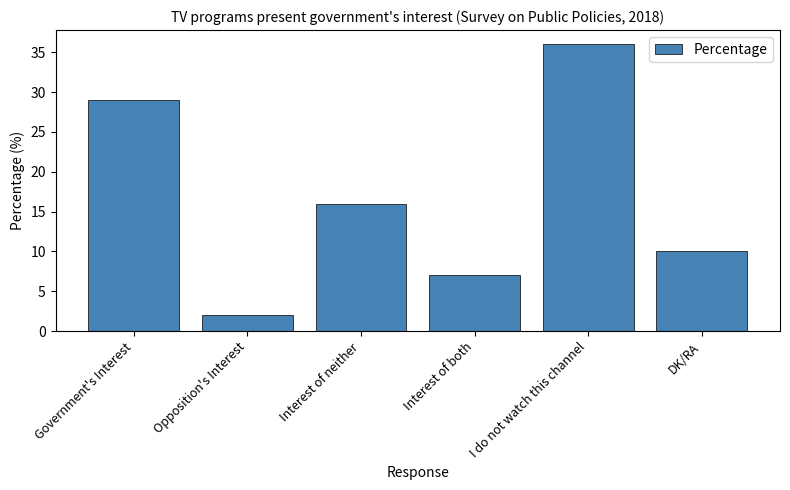

What is the minimum value shown in the chart?

2